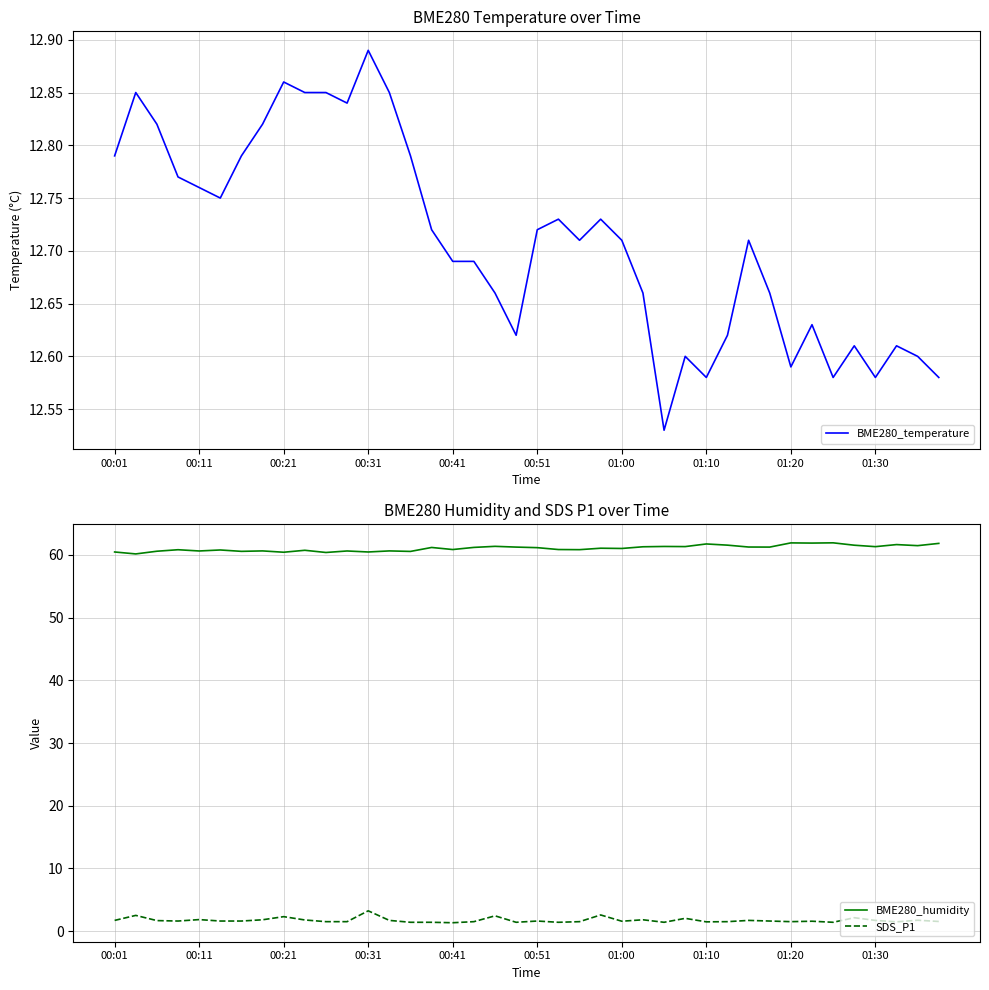

True or false: SDS_P1 and BME280_humidity cross at least once.

False